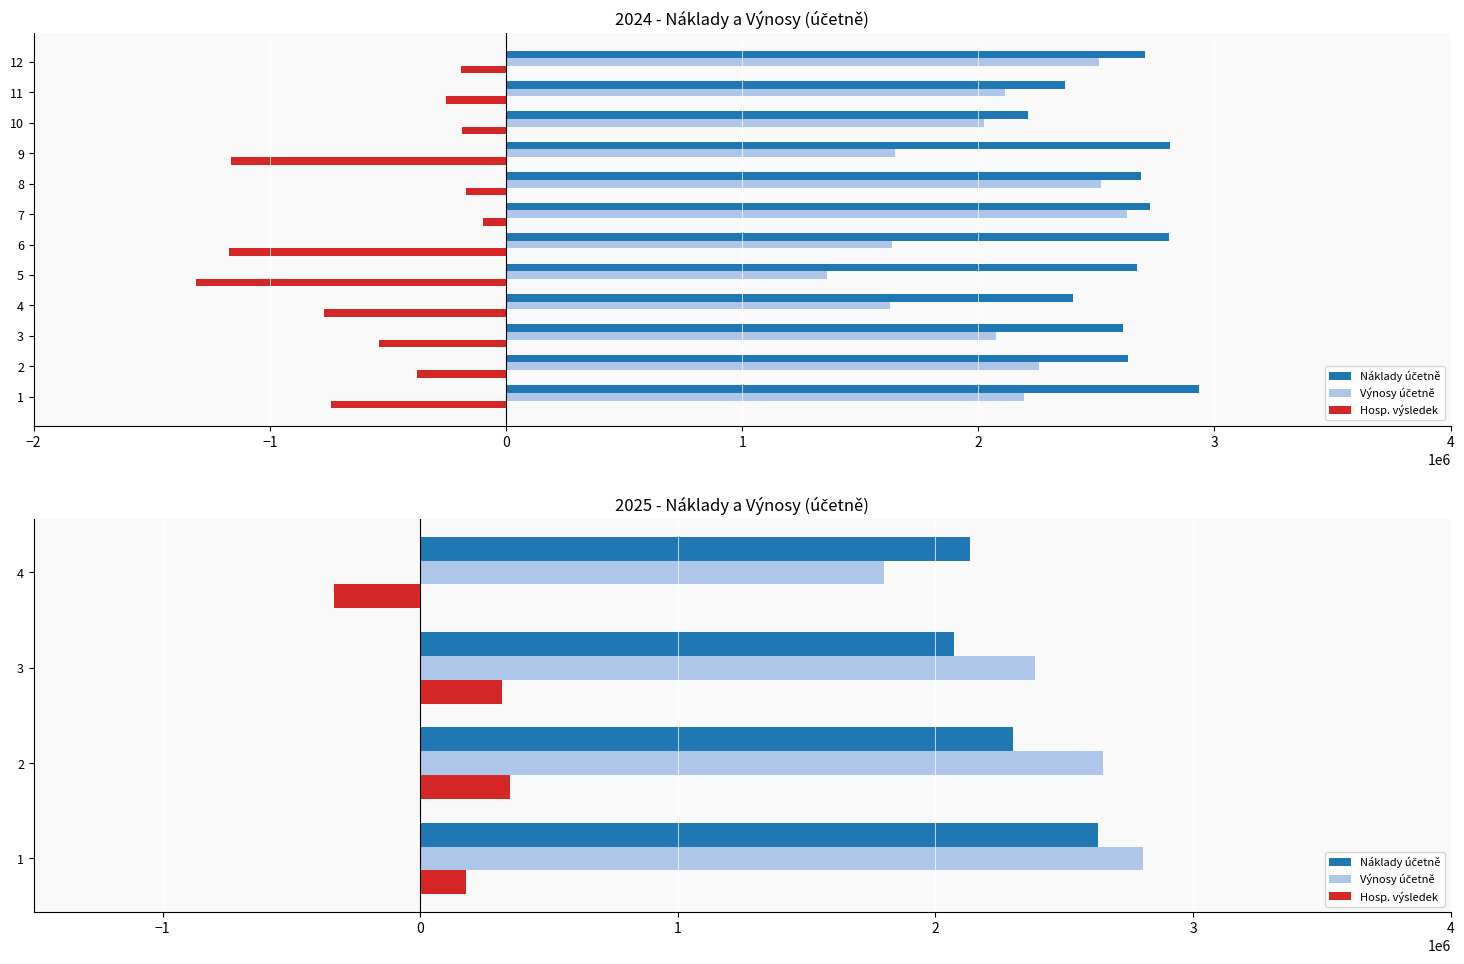

What is the value of the Výnosy účetně bar at the 3rd from the left?

2388223.0